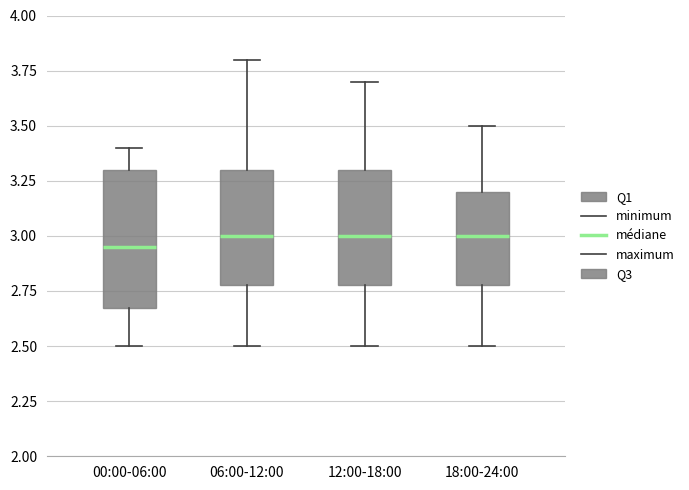

Where does the median line of the box for 00:00-06:00 sit on the y-axis? The values are not printed on the chart, so give them approximately, as read against the axis.

2.95